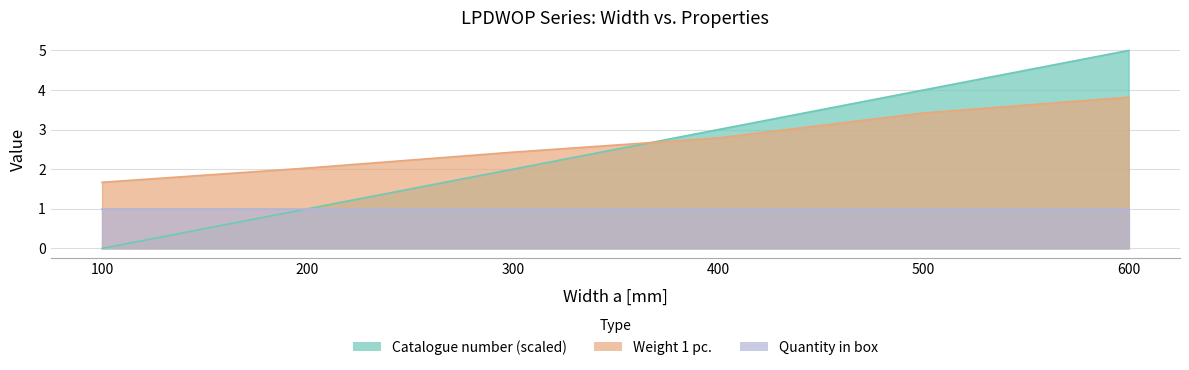

Count the number of categories in the chart.

6